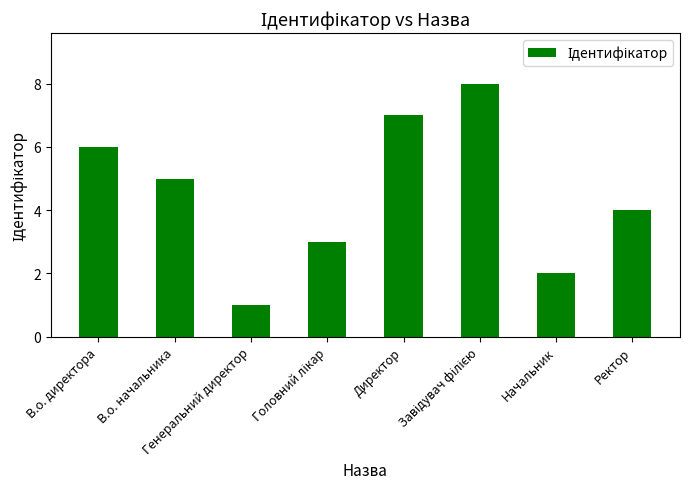

Read the value at В.о. директора.

6